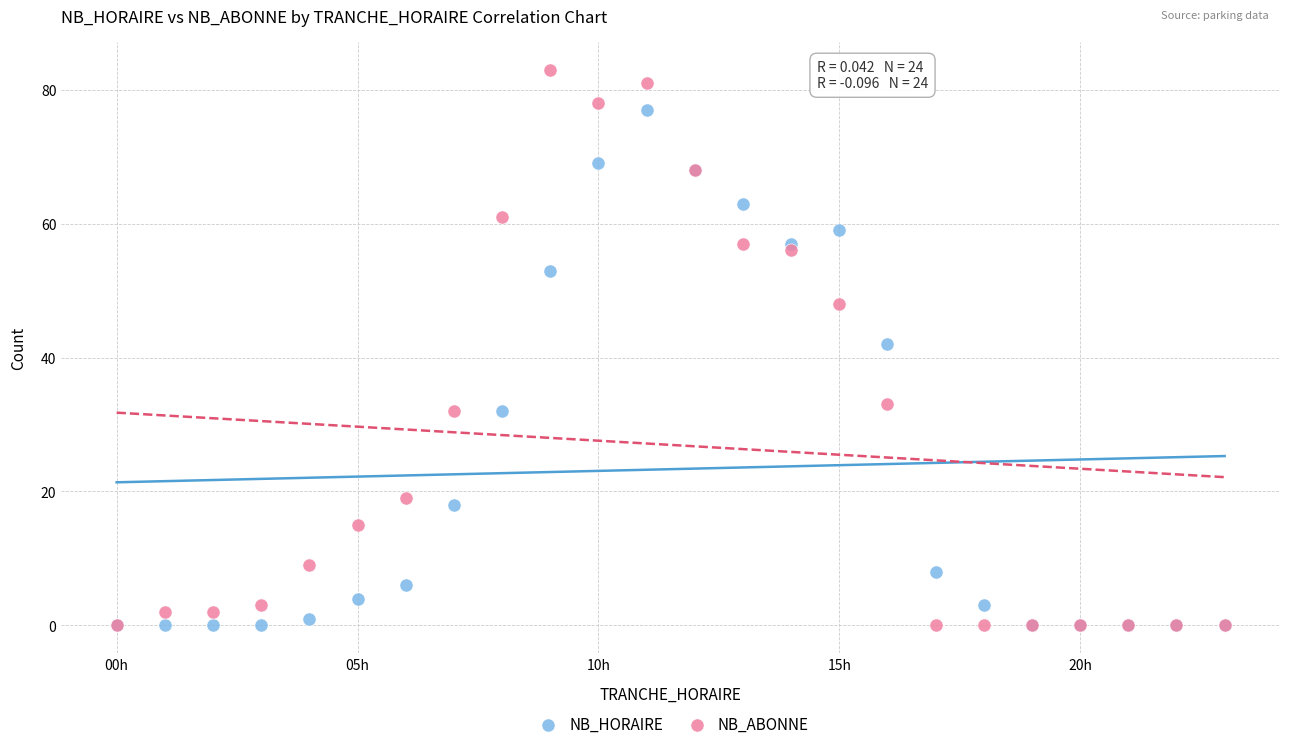

In the NB_ABONNE series, what Y value is closest to 41?

48